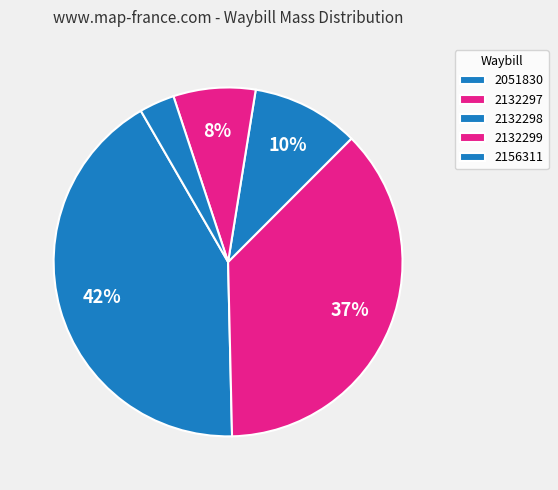

The 2051830 slice represents 48% of the pie. True or false?

False